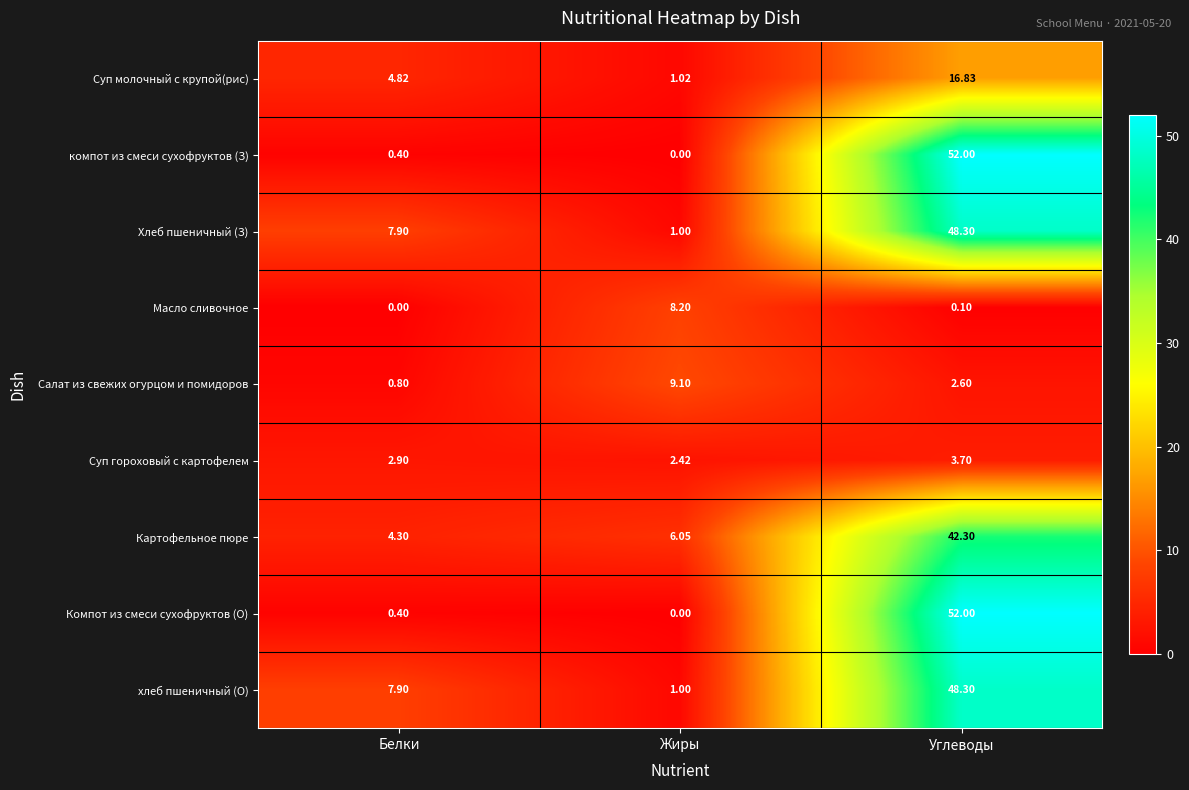

Where is Салат из свежих огурцом и помидоров nearest to the value 4?

Углеводы